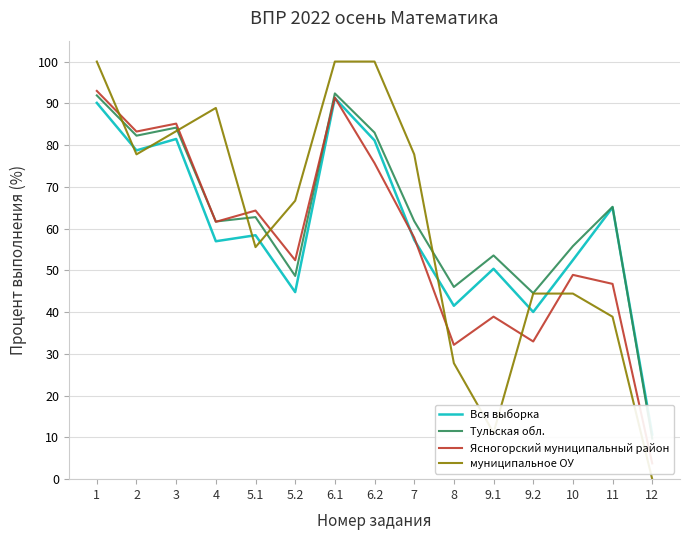

What is the lowest value of the Тульская обл. series?

9.7